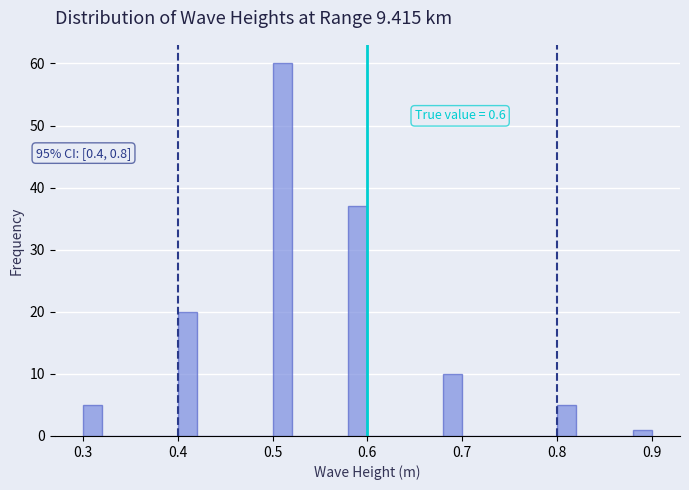

Around what value on the x-axis is the tallest bar? Give the approximate position of its centre, as read against the axis.

0.51